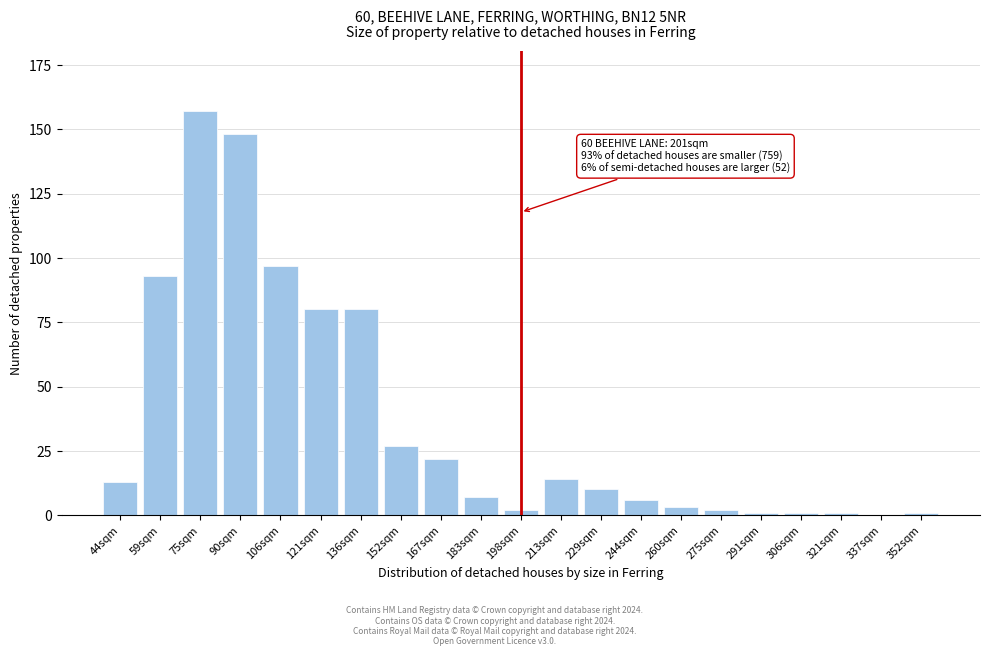

Reading right to left, list all the values displayed in this chart.

352sqm=1	337sqm=0	321sqm=1	306sqm=1	291sqm=1	275sqm=2	260sqm=3	244sqm=6	229sqm=10	213sqm=14	198sqm=2	183sqm=7	167sqm=22	152sqm=27	136sqm=80	121sqm=80	106sqm=97	90sqm=148	75sqm=157	59sqm=93	44sqm=13